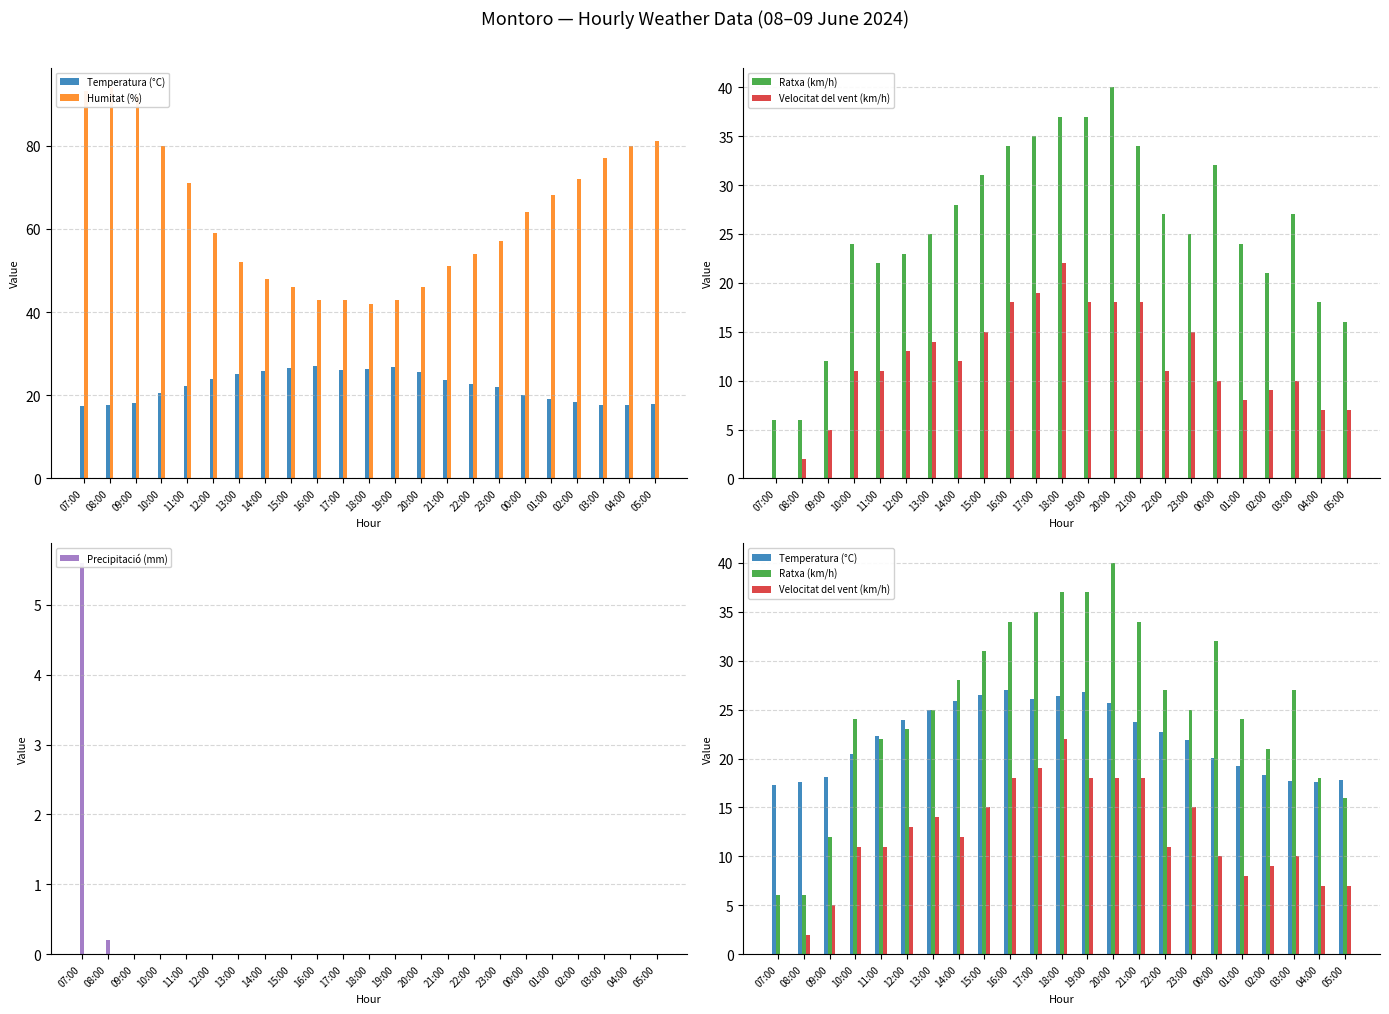

What is the label of the 10th bar from the right?

20:00